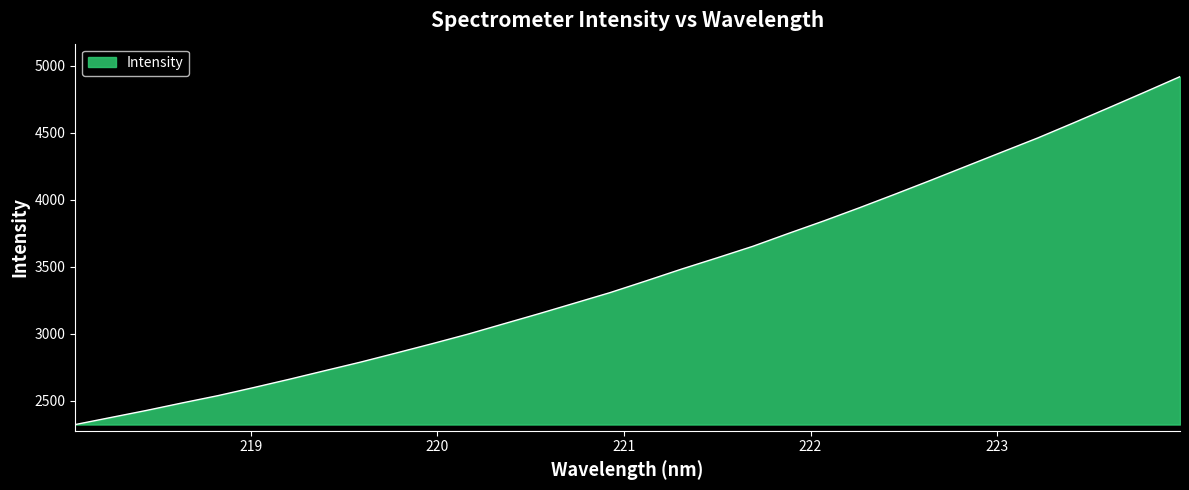

Does the chart display data point markers on the line(s)?

No